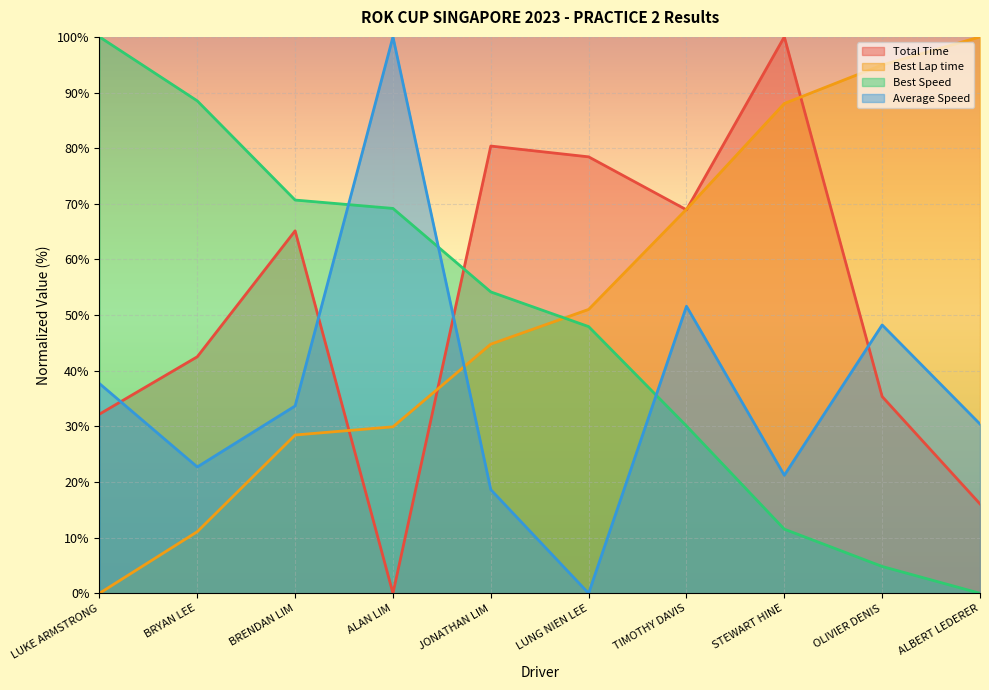

Where is Total Time nearest to the value 50?

BRYAN LEE